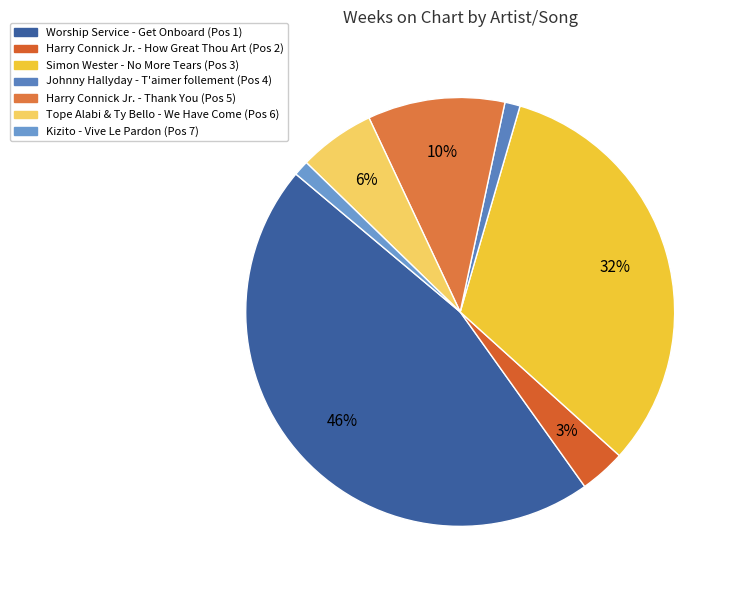

Rank the categories by value from highest to lowest.

Worship Service - Get Onboard, Simon Wester - No More Tears, Harry Connick Jr. - Thank You, Tope Alabi & Ty Bello - We Have Come, Harry Connick Jr. - How Great Thou Art, Johnny Hallyday - T aimer follement, Kizito - Vive Le Pardon